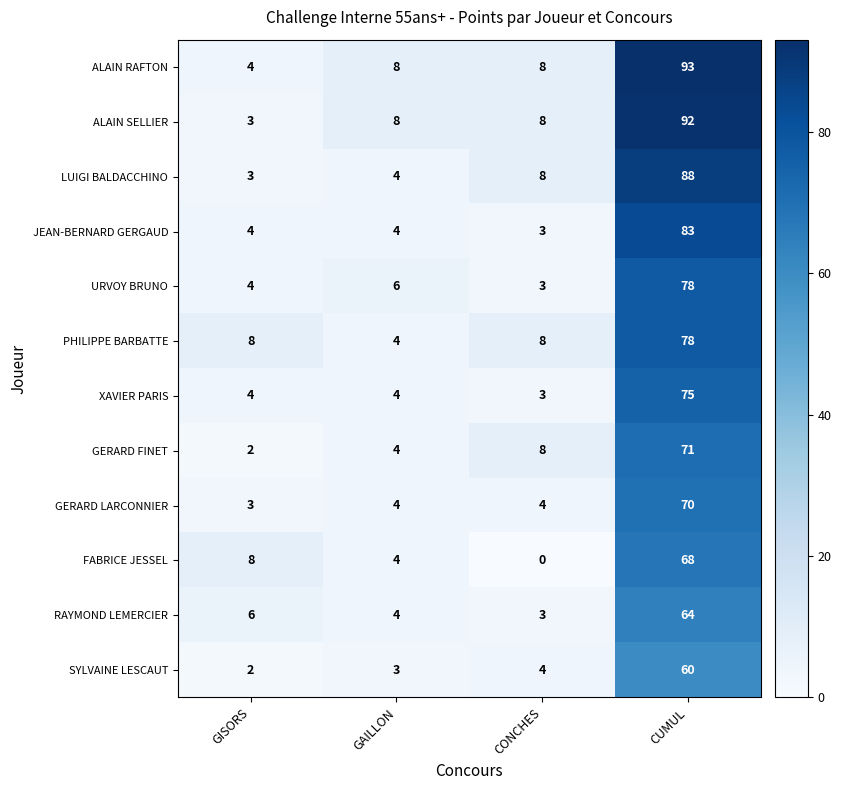

What is the total value across all series at CUMUL?

920